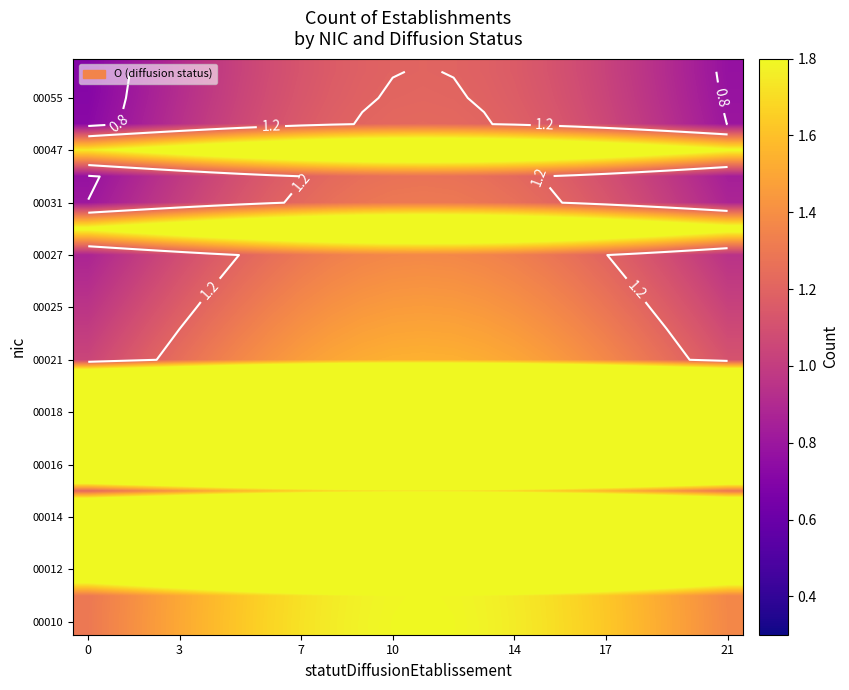

At which category does the chart reach its peak across all series?

11